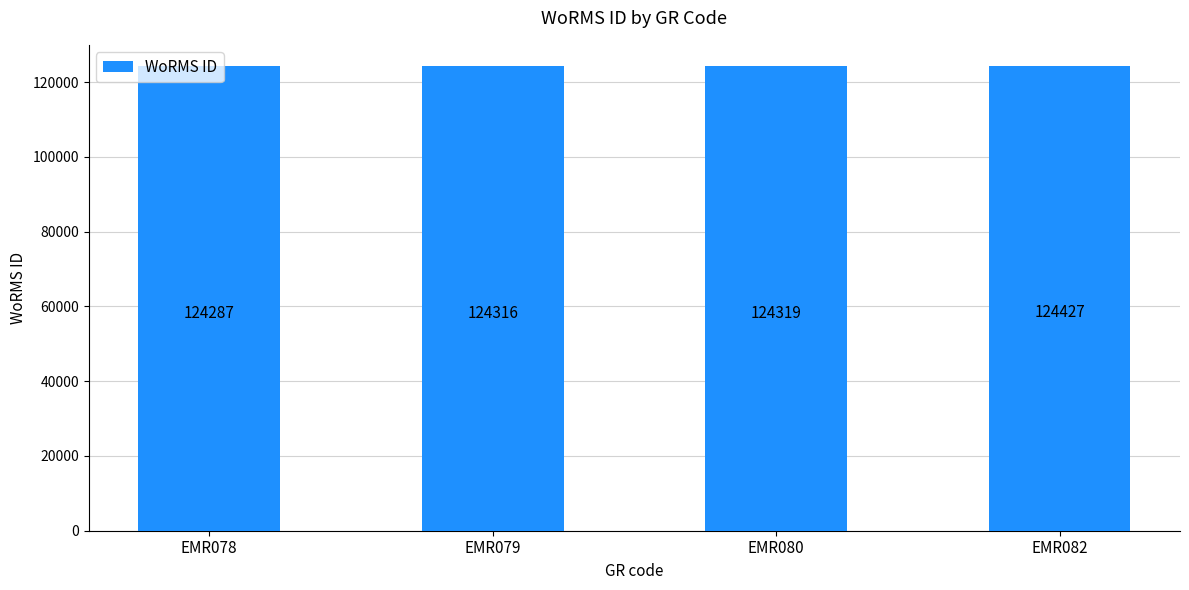

At which category does the chart reach its minimum across all series?

EMR078